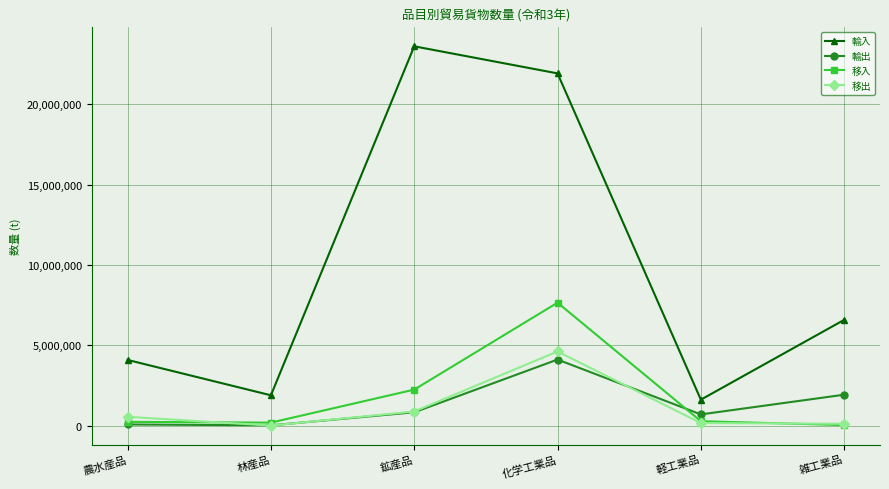

At which category does 輸入 reach its first local peak?

鉱産品